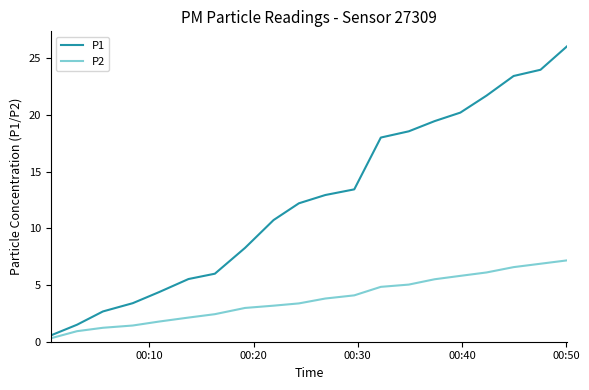

Which series has the largest total across all categories?

P1